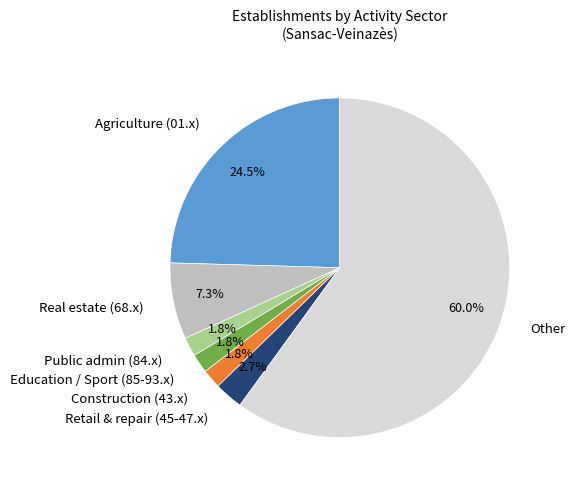

Between Retail & repair (45-47.x) and Education / Sport (85-93.x), which is larger?

Retail & repair (45-47.x)